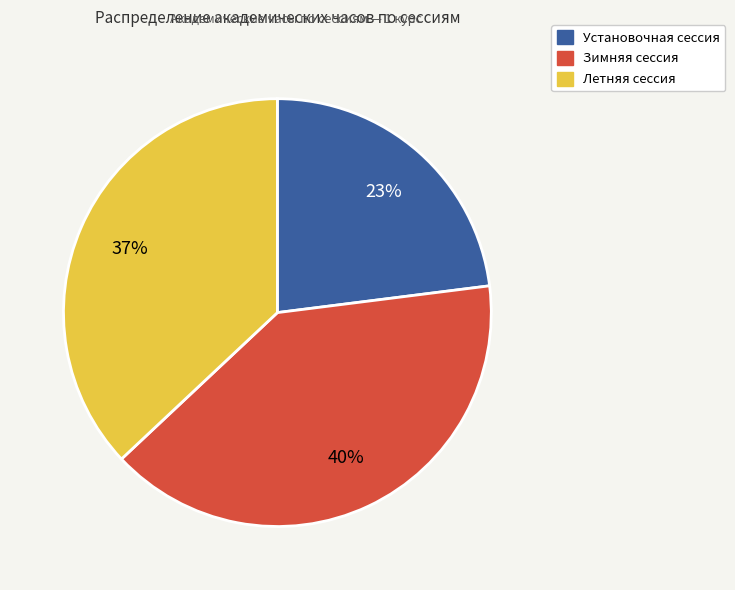

To the nearest percent, what percentage of the pie is Зимняя сессия?

40%